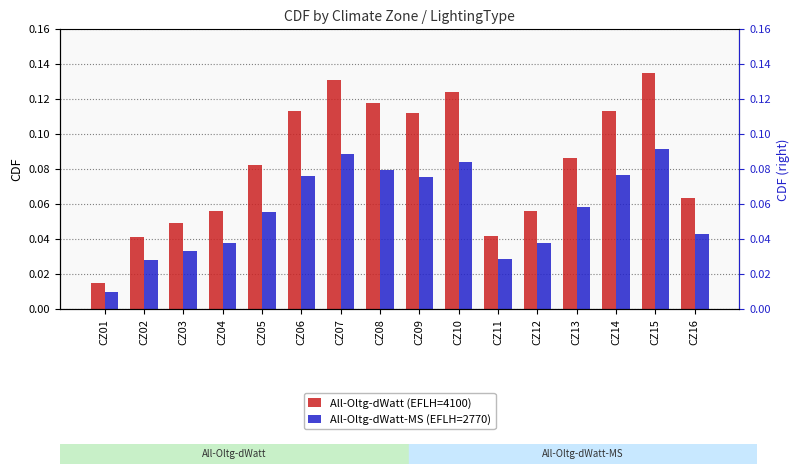

Which series has the largest total across all categories?

All-Oltg-dWatt (EFLH=4100)